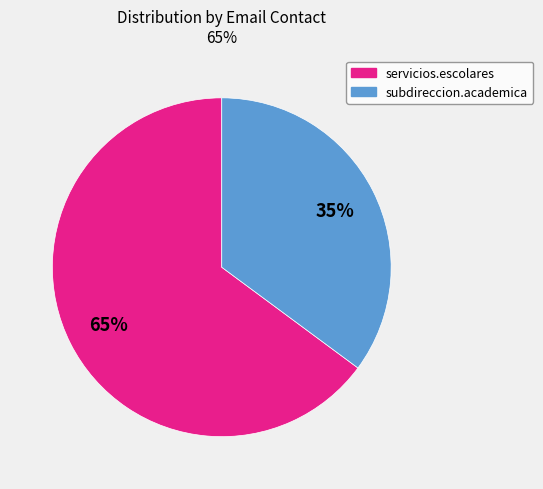

Is there any slice that represents more than half of the pie?

Yes